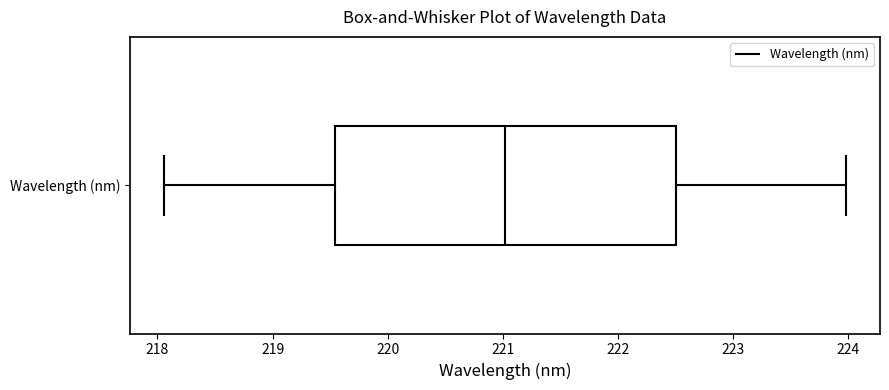

Where is the right edge of the box for Wavelength (nm) on the x-axis? The values are not printed on the chart, so give them approximately, as read against the axis.

222.5